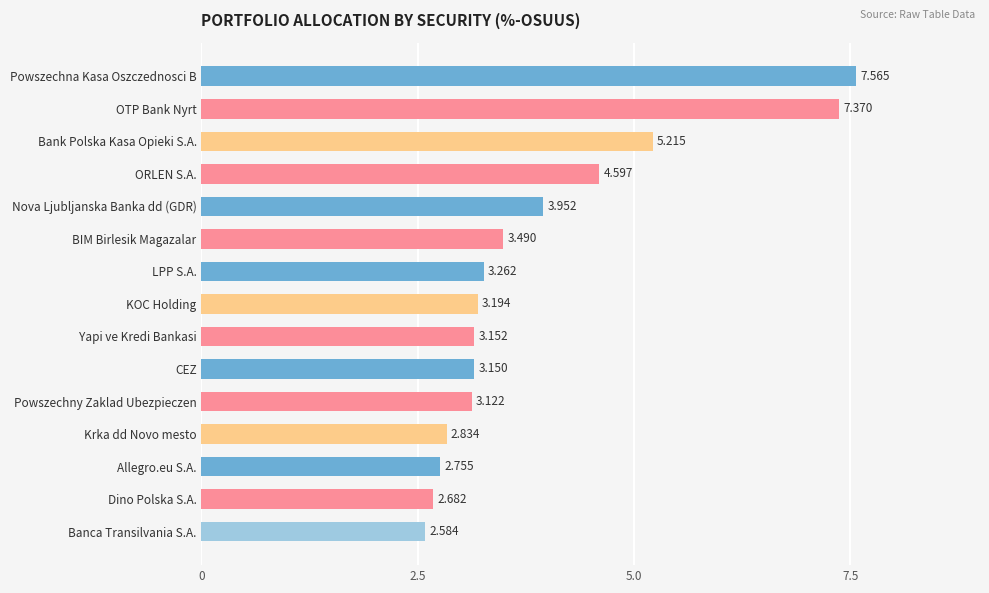

Which has a higher value, Banca Transilvania S.A. or Bank Polska Kasa Opieki S.A.?

Bank Polska Kasa Opieki S.A.